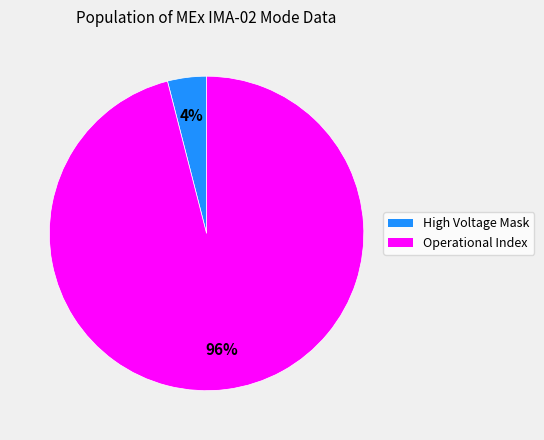

Is it true that Operational Index is 91% of the pie?

False